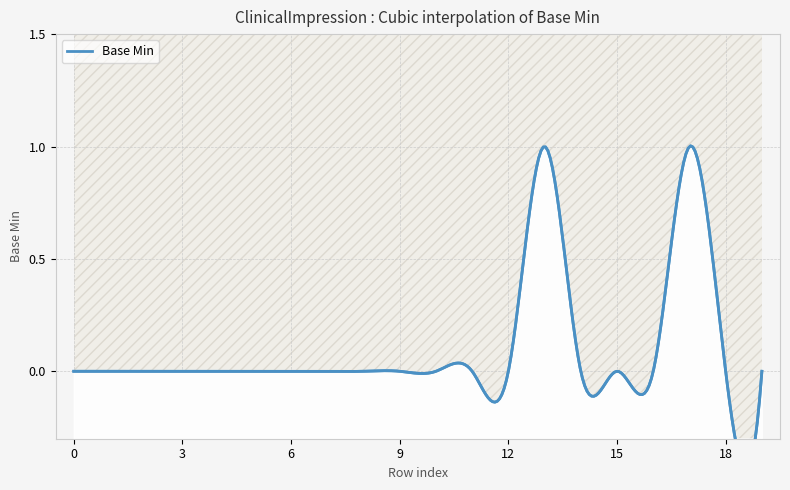

How many data points are above 0?

2